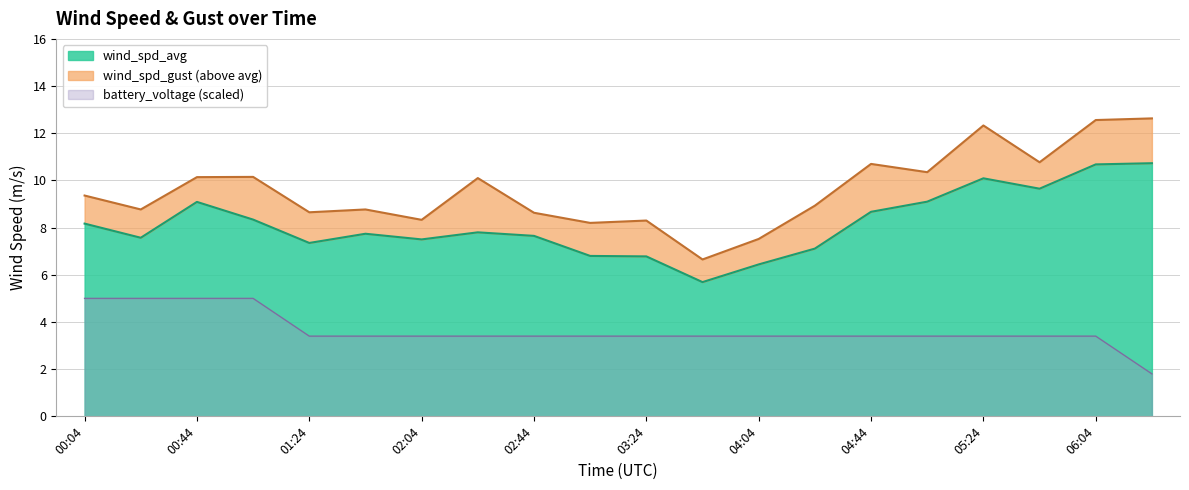

Is the value of wind_spd_avg at 06:24 greater than the value of wind_spd_gust at 01:04?

Yes